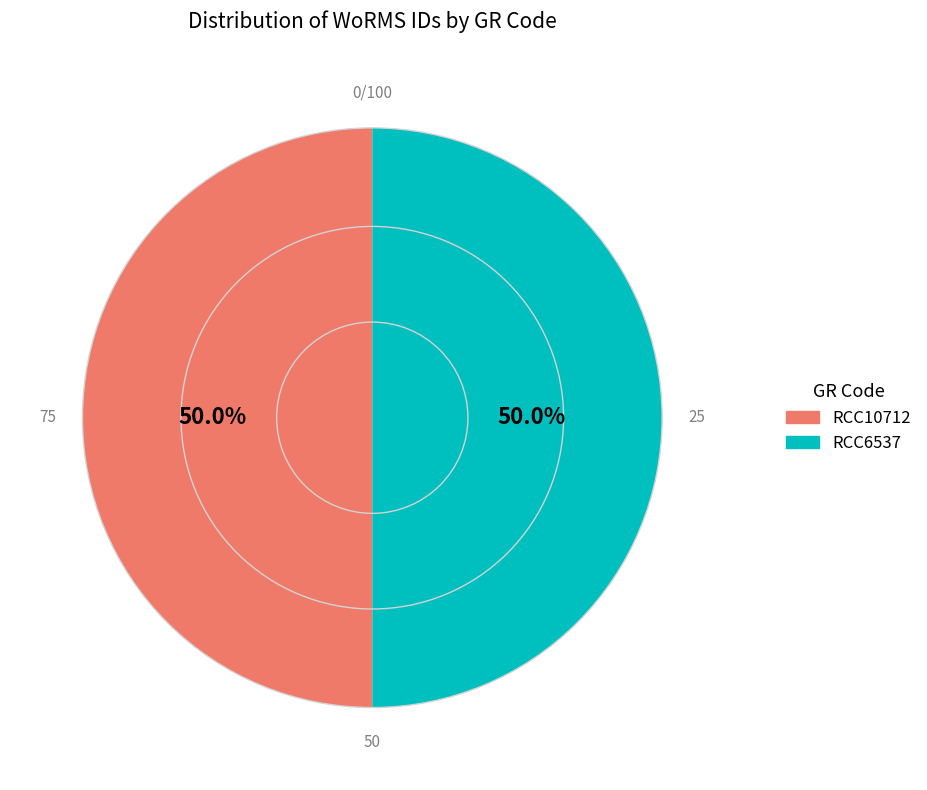

How many segments does this pie chart have?

2